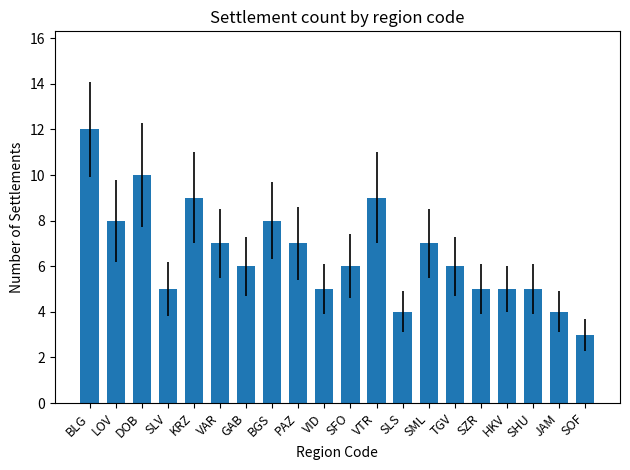

At which category does the chart reach its peak across all series?

BLG